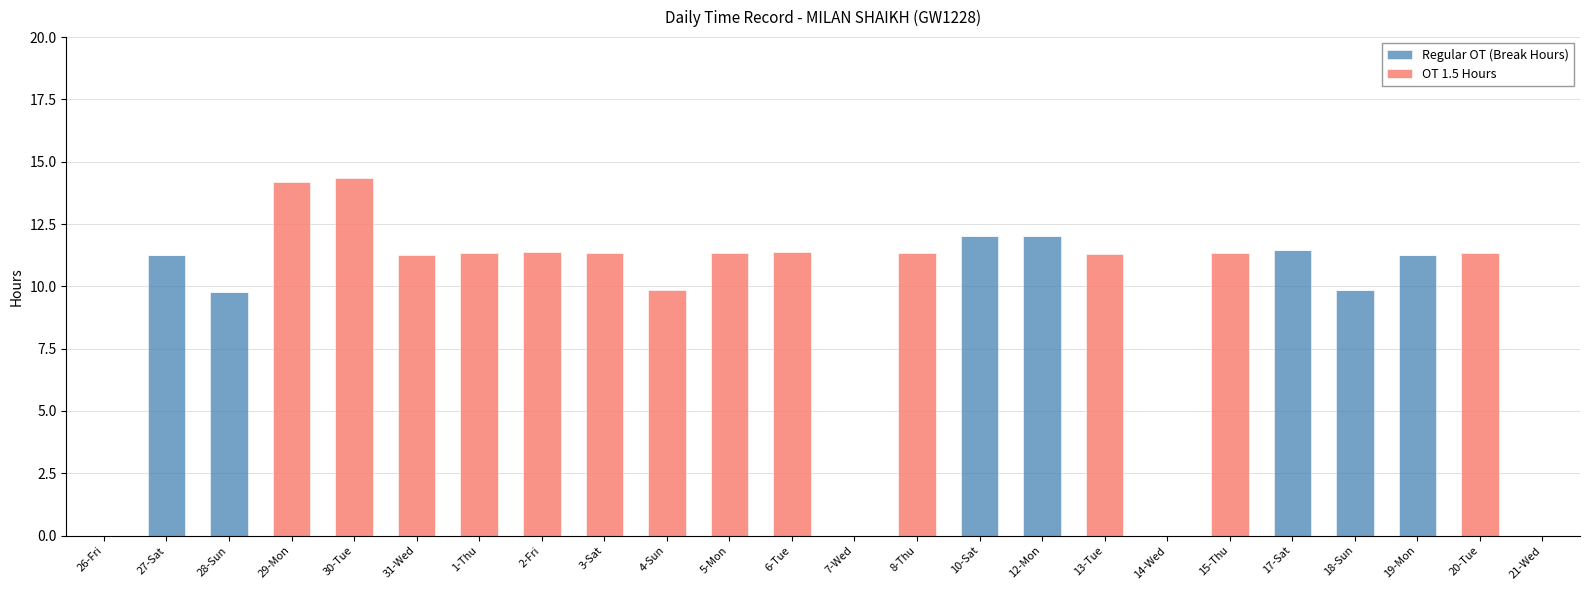

Are the bars grouped side by side (vs. stacked)?

No